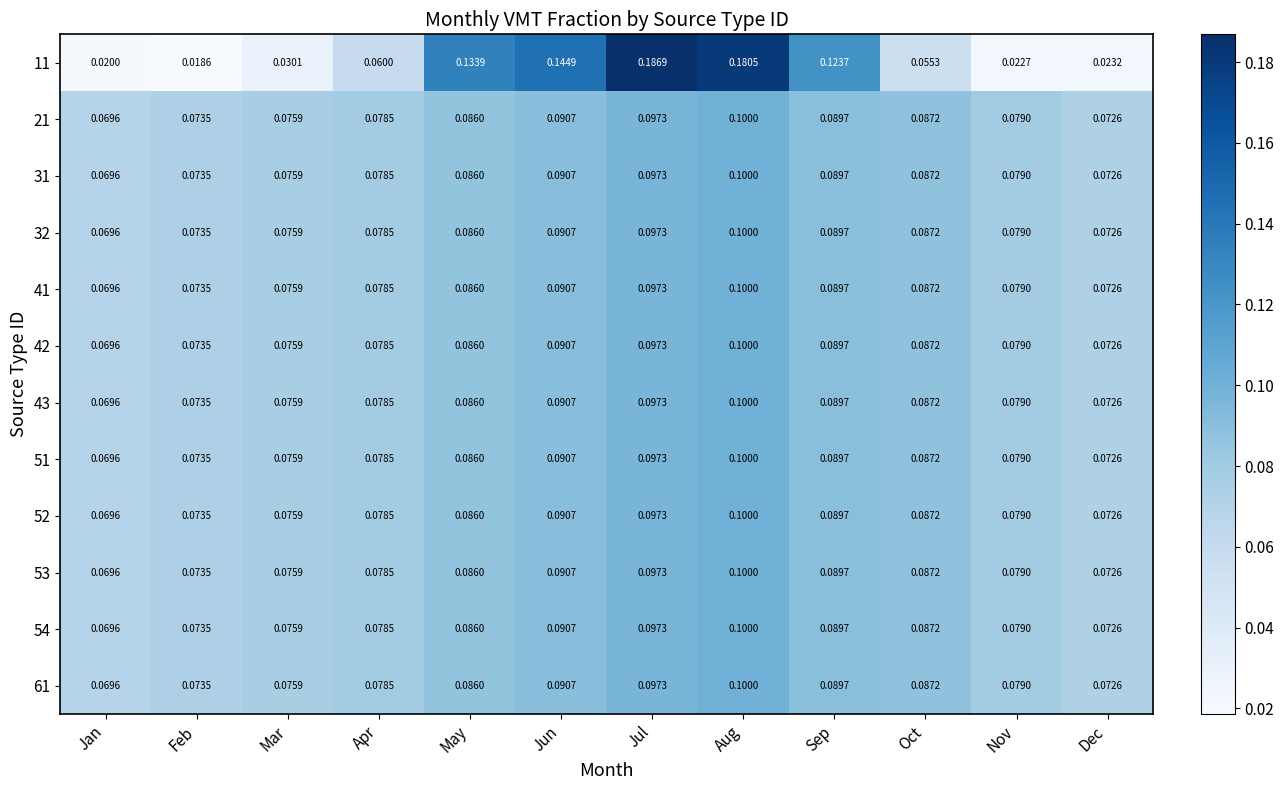

Where is 41 nearest to the value 0?

Jan